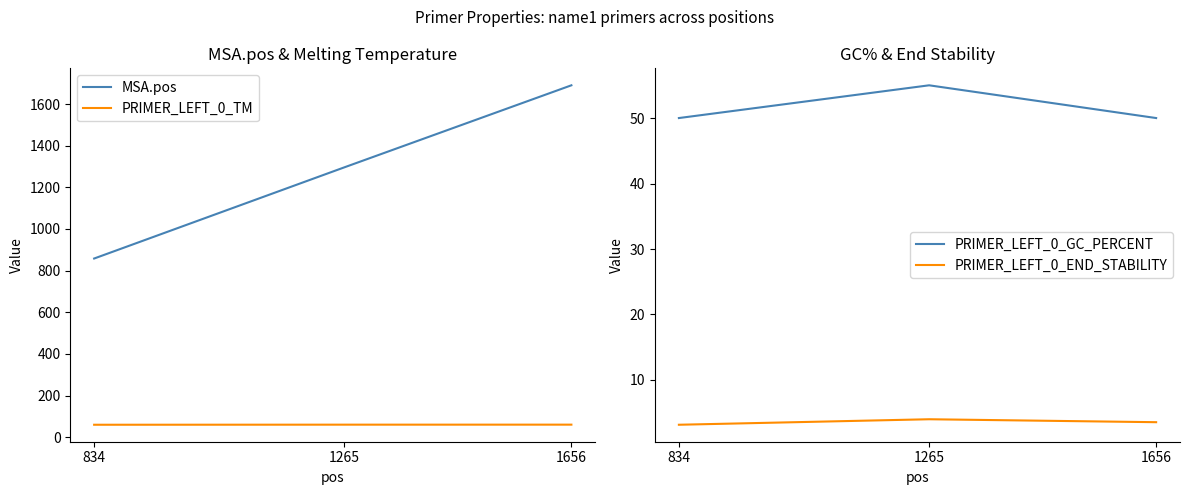

Which category has the highest value in the MSA.pos series?

1656